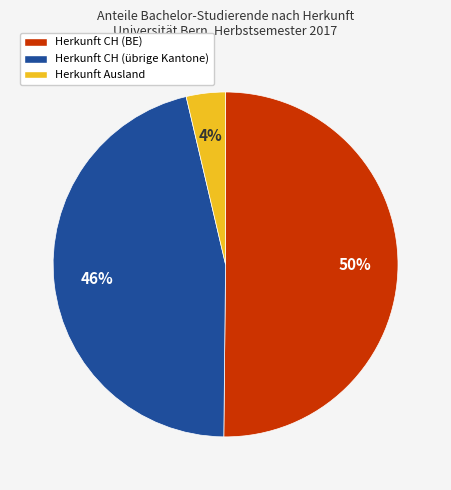

Which slice is the smallest?

Herkunft Ausland